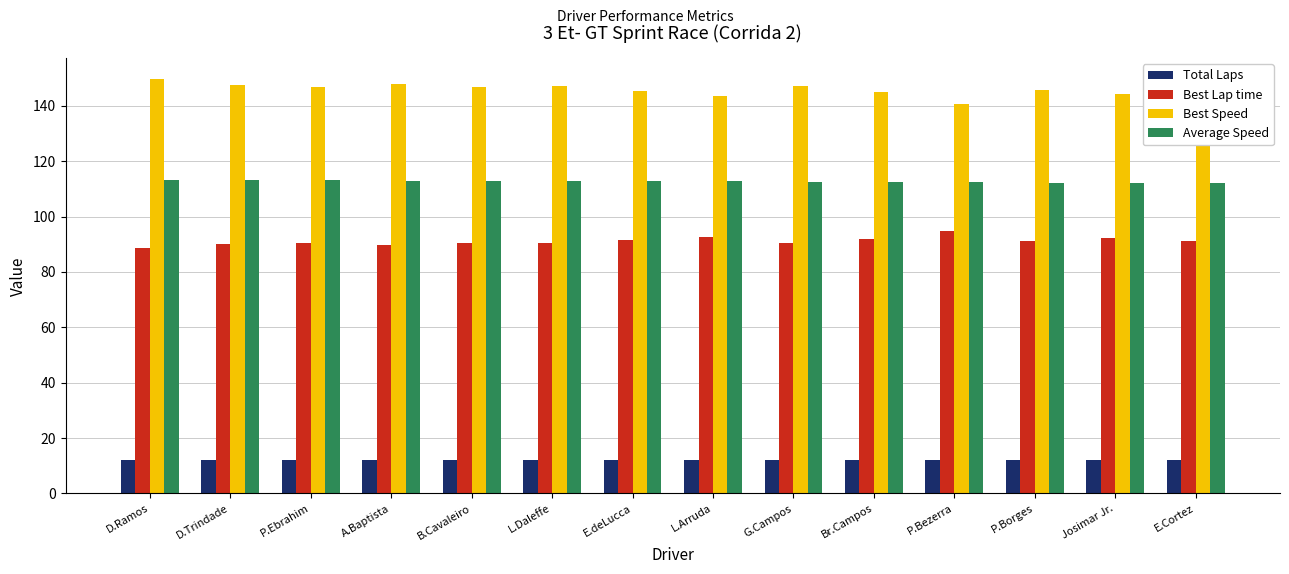

What is the difference between the highest and lowest values at P.Ebrahim?

135.0